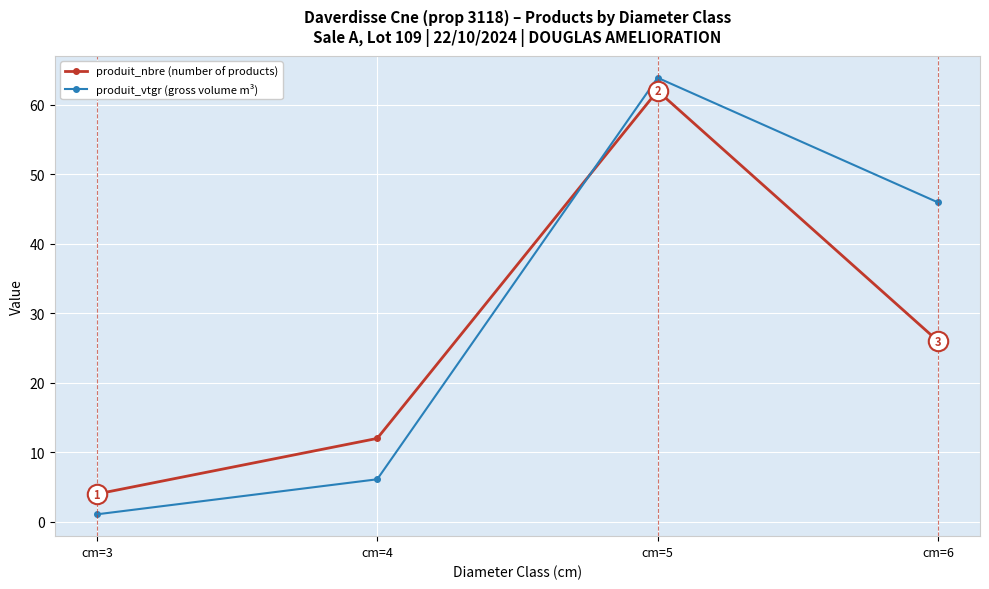

What is the sum of the produit_nbre (number of products) values at cm=6 and cm=4?

38.0